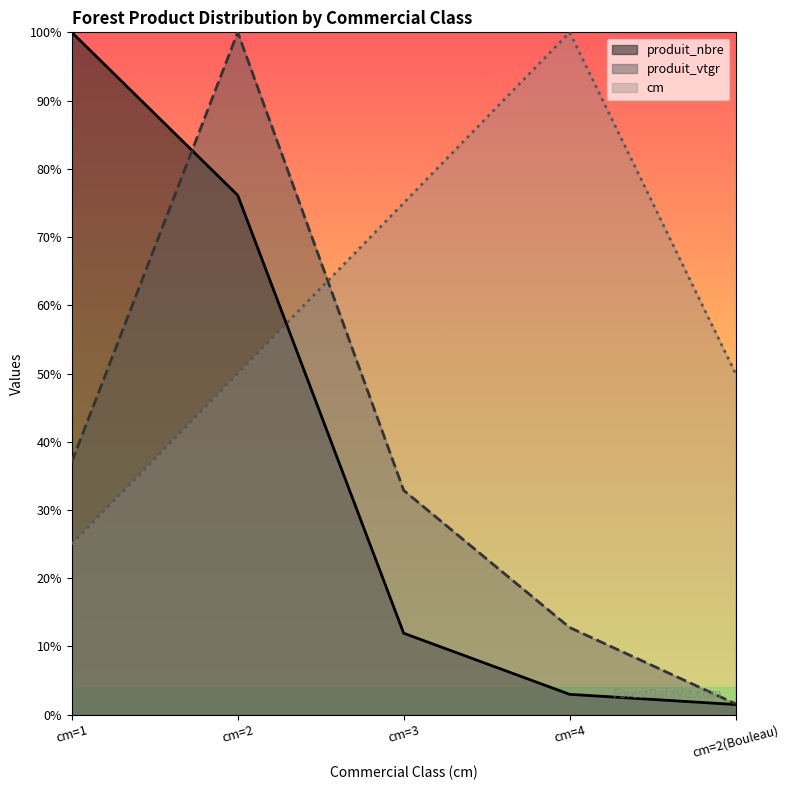

Reading right to left, what are all the values shown in this chart?

produit_nbre: 1.5	3.0	11.9	76.1	100.0
produit_vtgr: 1.6	12.8	32.9	100.0	37.1
cm: 50.0	100.0	75.0	50.0	25.0